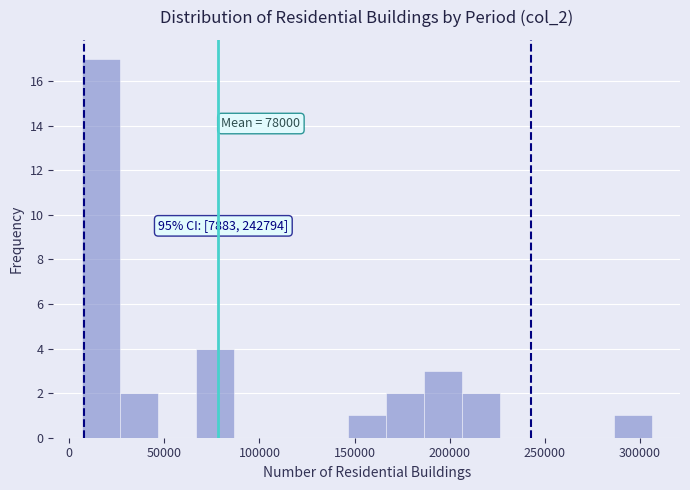

Around what value on the x-axis is the tallest bar? Give the approximate position of its centre, as read against the axis.

15000